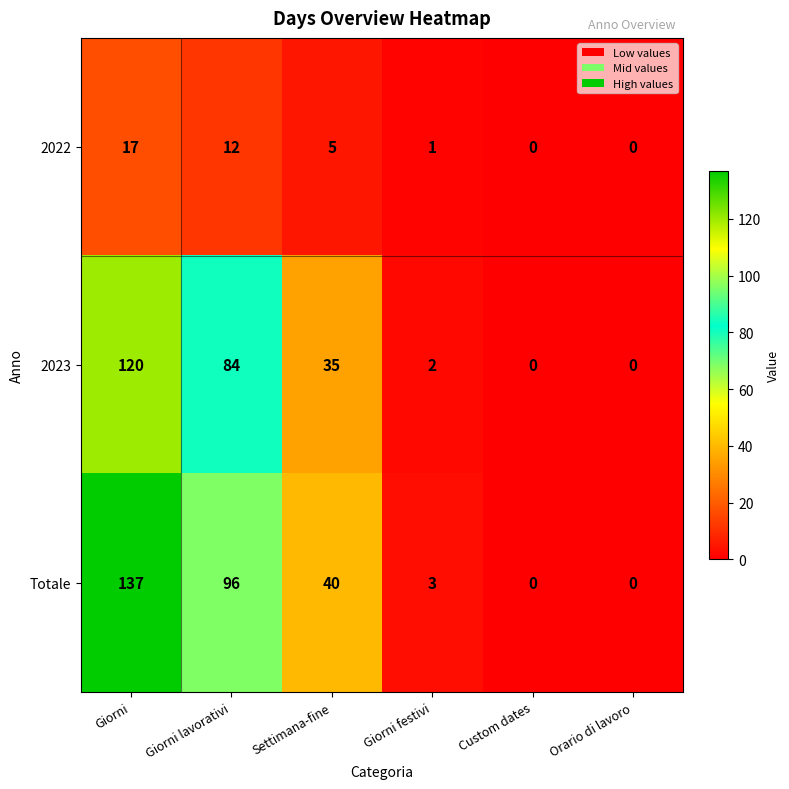

What is the difference between the maximum and minimum values in the 2023 series?

120